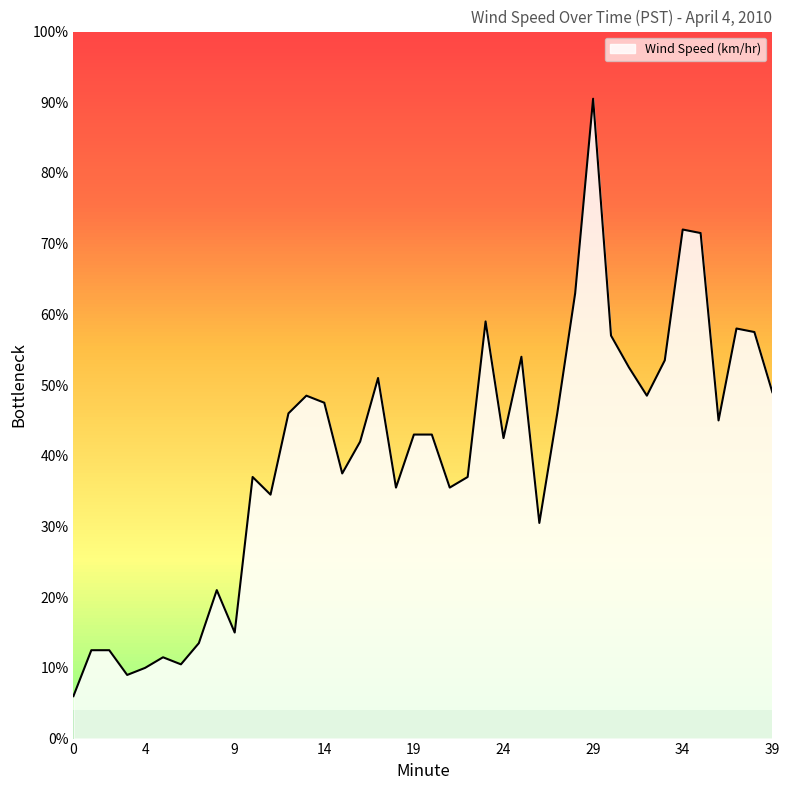

Does the chart have visible grid lines?

No